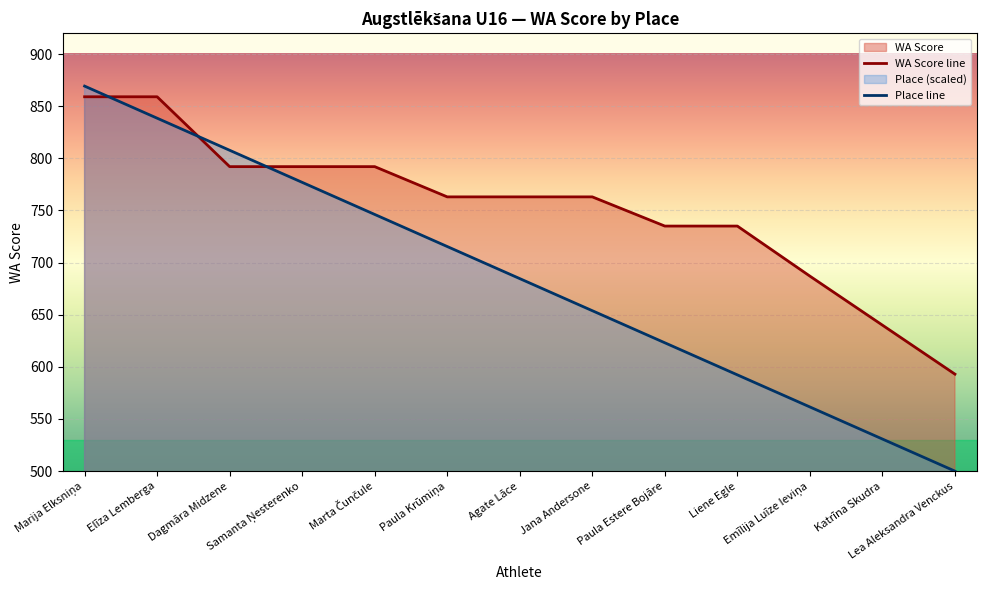

What is the label of the 2nd point from the left?

Elīza Lemberga